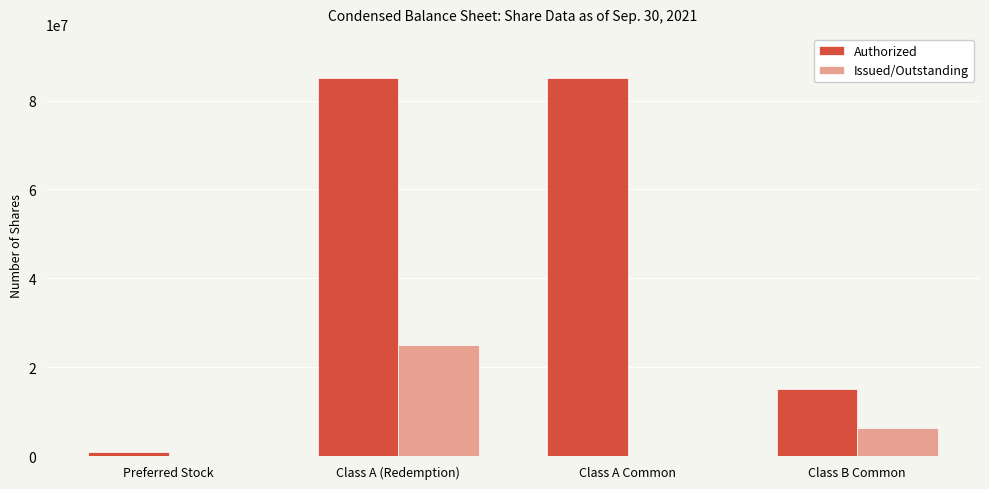

What is the difference between the Issued/Outstanding values at Class B Common and Class A (Redemption)?

18750000